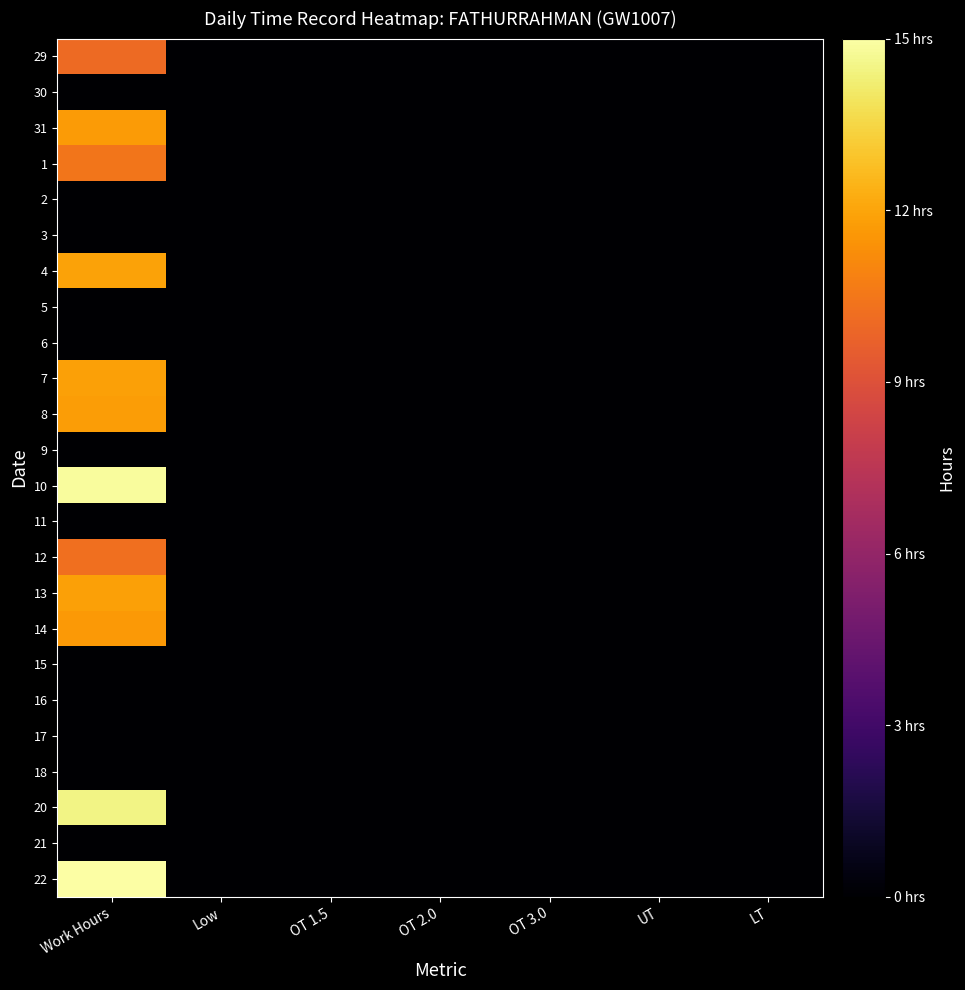

At how many categories does at least one series exceed 10?

1